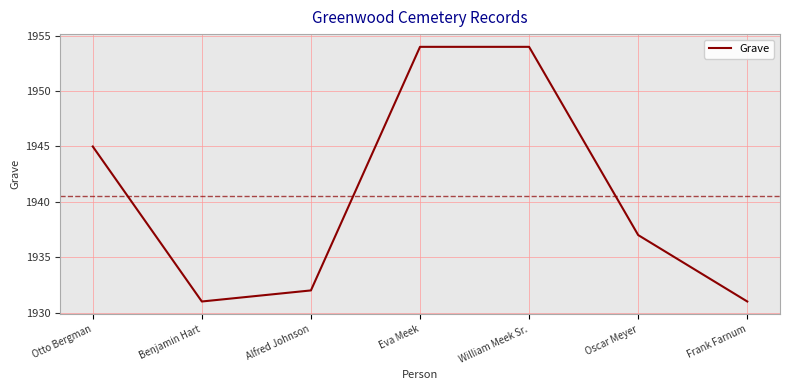

What position from the right is Alfred Johnson?

5